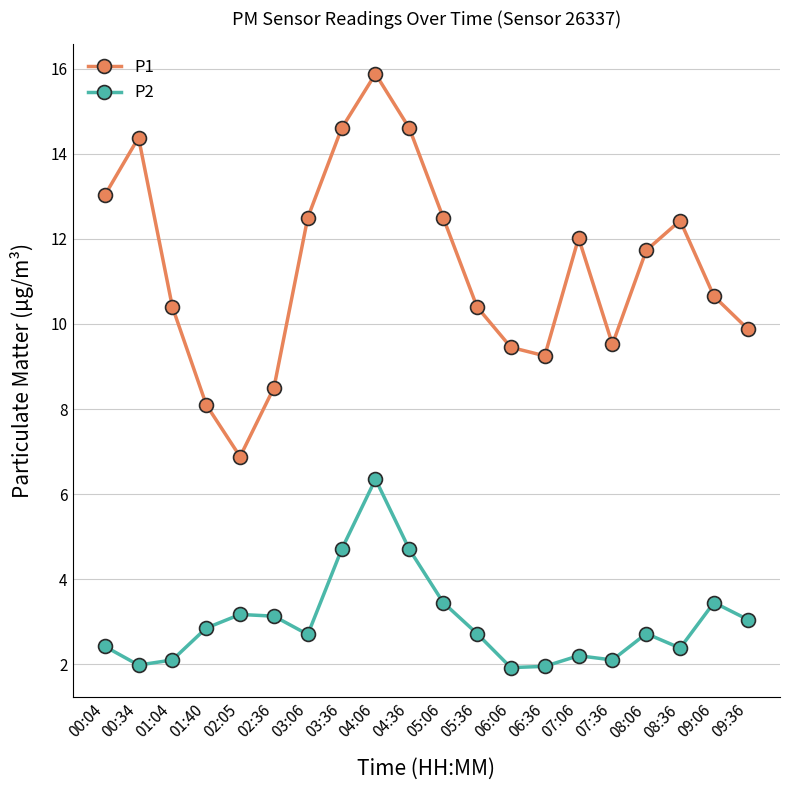

Rank the series by their maximum value, from highest to lowest.

P1, P2